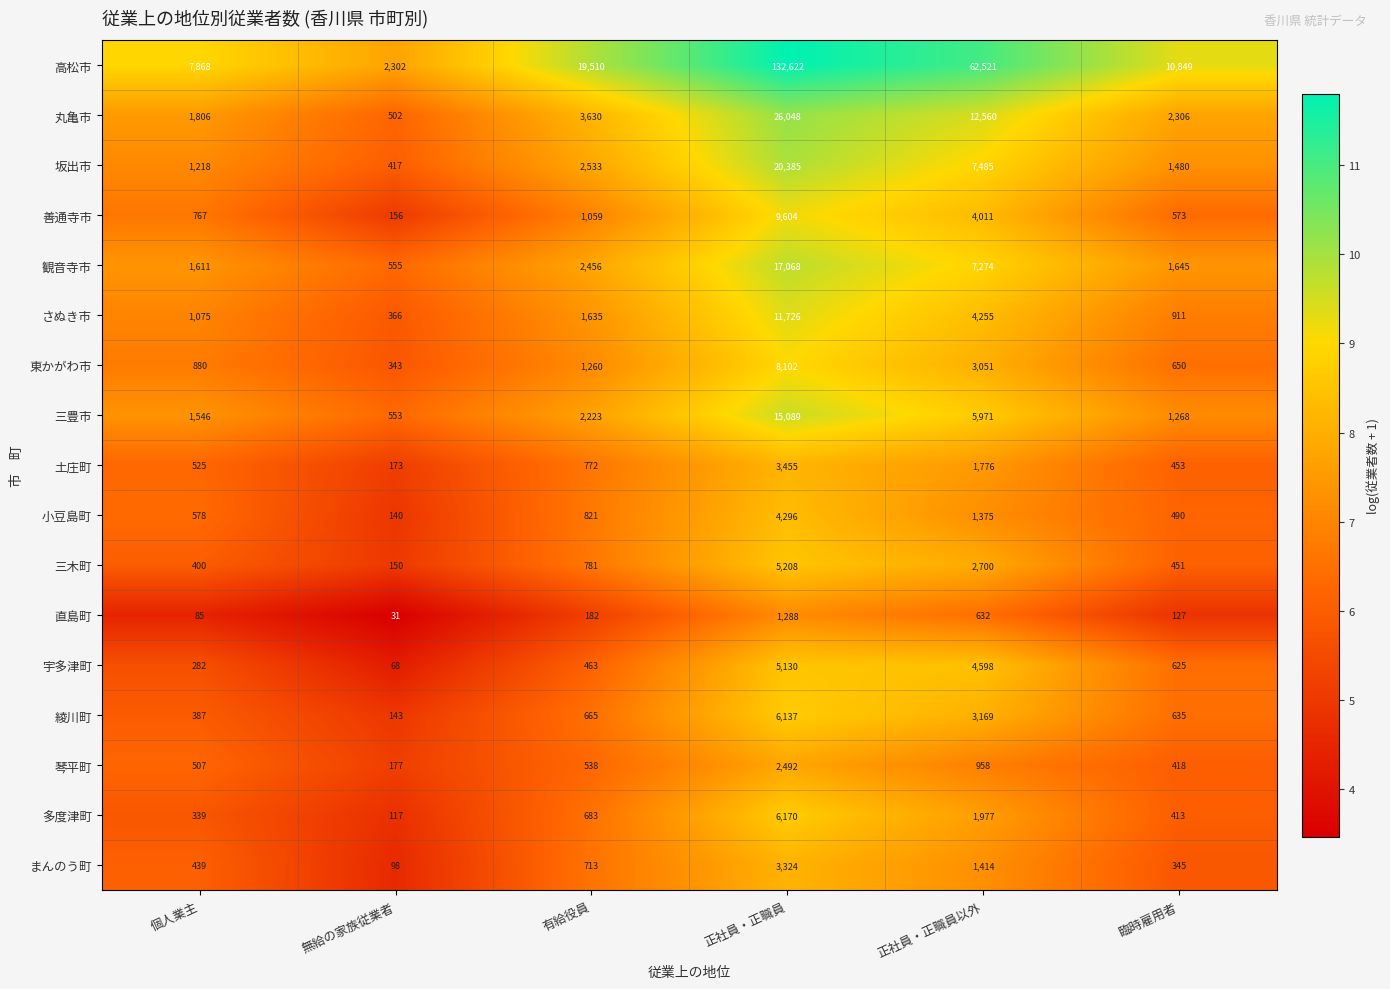

What is the sum of all 坂出市 values?

33518